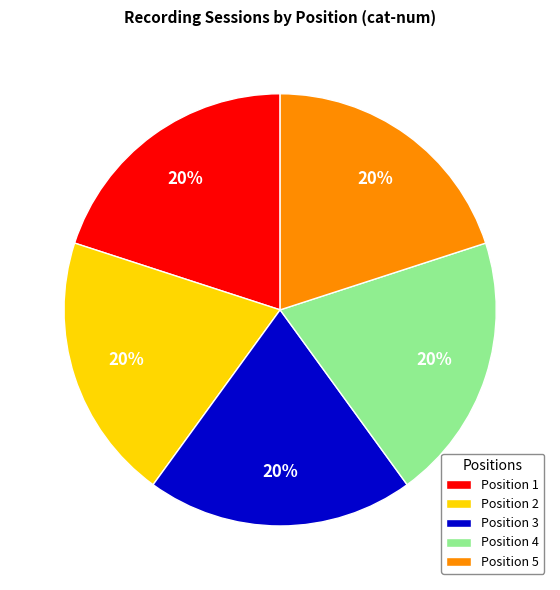

To the nearest percent, what portion does Position 5 represent?

20%